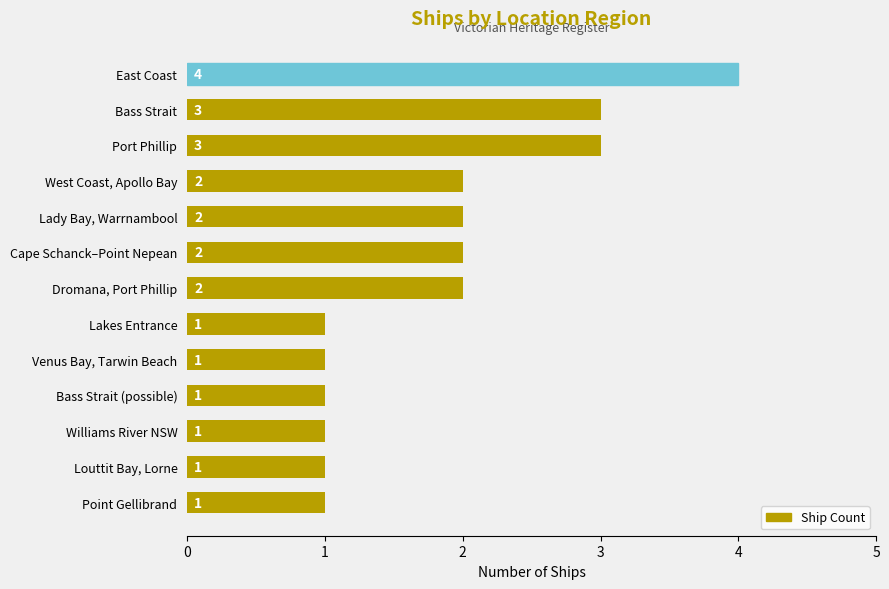

Reading top to bottom, list all the values displayed in this chart.

East Coast=4	Bass Strait=3	Port Phillip=3	West Coast, Apollo Bay=2	Lady Bay, Warrnambool=2	Cape Schanck–Point Nepean=2	Dromana, Port Phillip=2	Lakes Entrance=1	Venus Bay, Tarwin Beach=1	Bass Strait (possible)=1	Williams River NSW=1	Louttit Bay, Lorne=1	Point Gellibrand=1